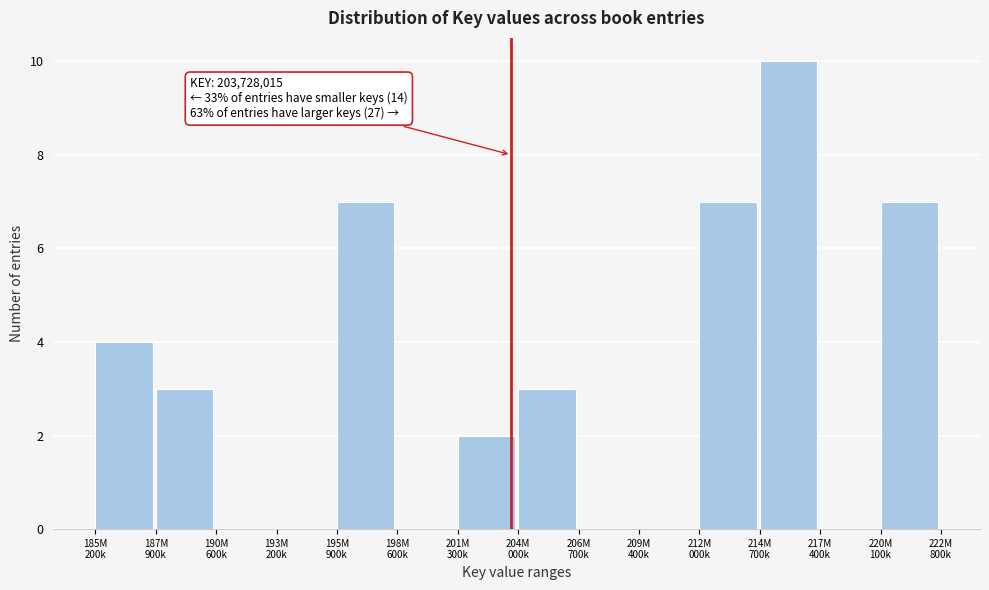

What is the greatest value displayed?

10